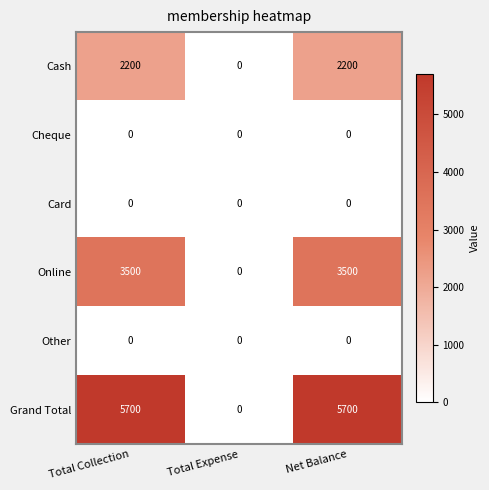

The Cash series shows 2200 at Net Balance. True or false?

True